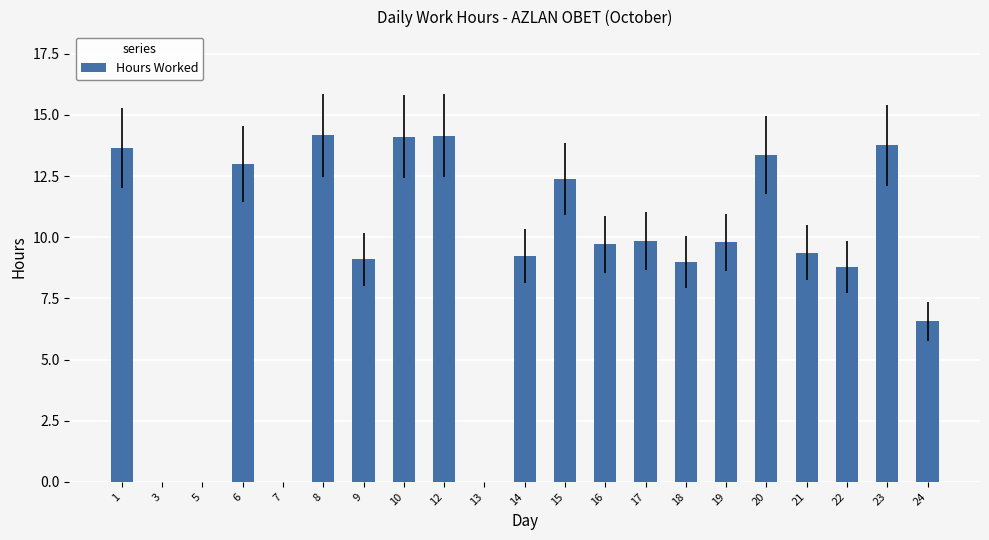

What is the approximate value at 20?

13.4